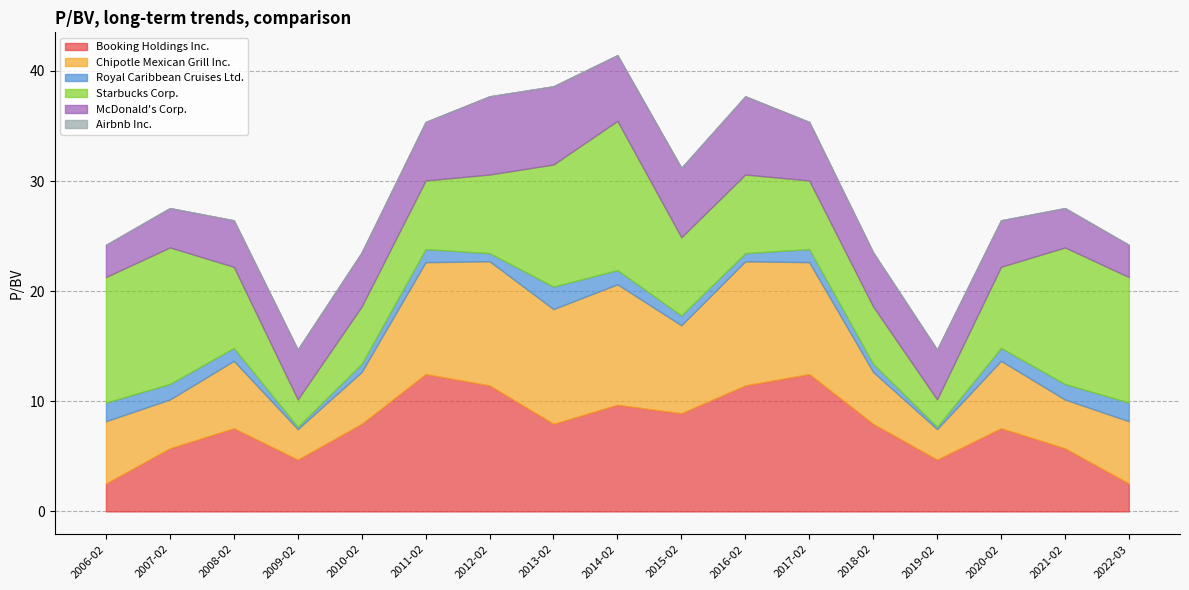

True or false: Booking Holdings Inc. has a value of 12.5 at 2017-02.

True